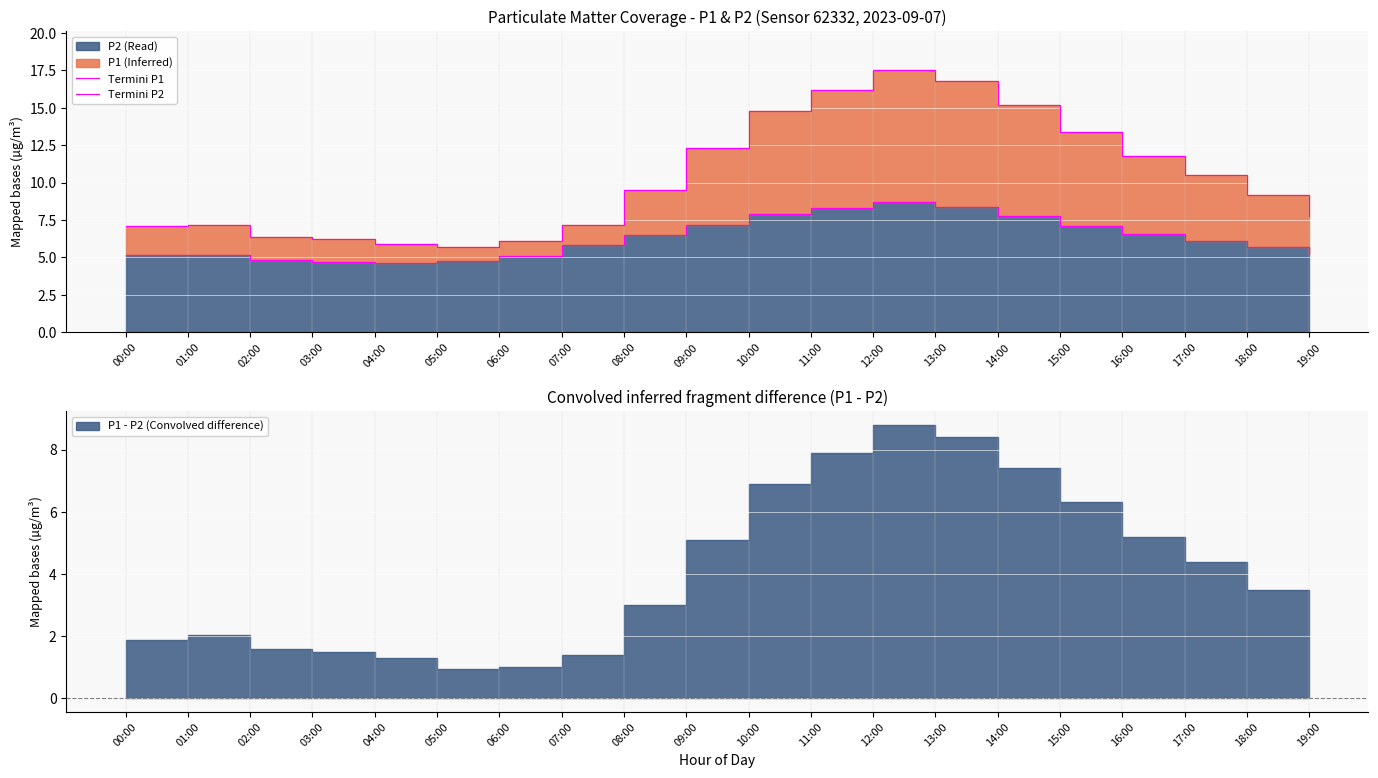

The Termini P1 series shows 9.0 at 06:00. True or false?

False